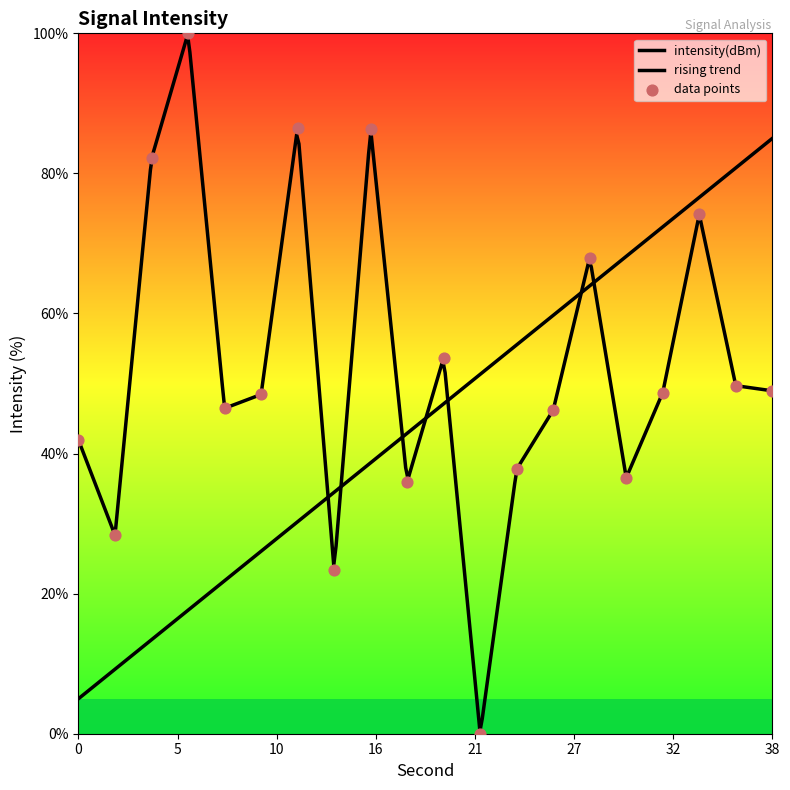

What is the ratio of the value at 12 to the value at 8?

1.9